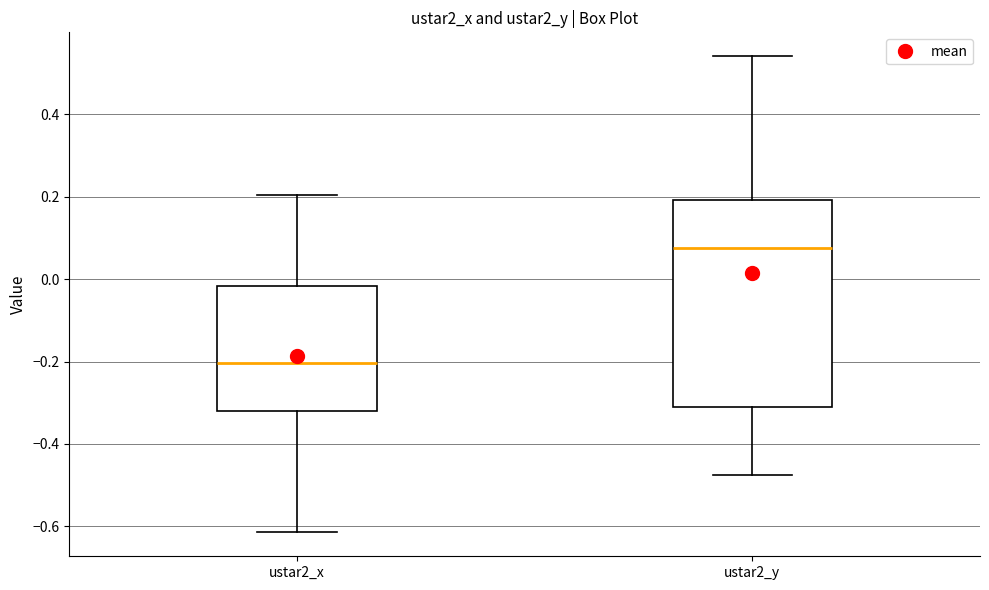

Which box's median line is the highest?

ustar2_y